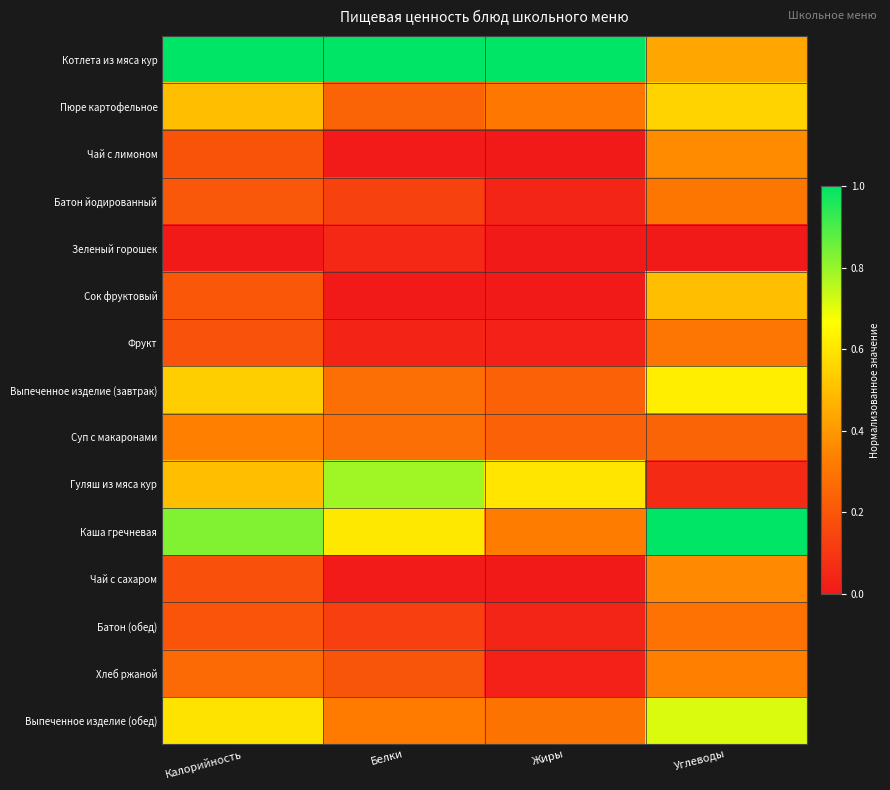

Which has a higher value, Белки or Калорийность?

Белки